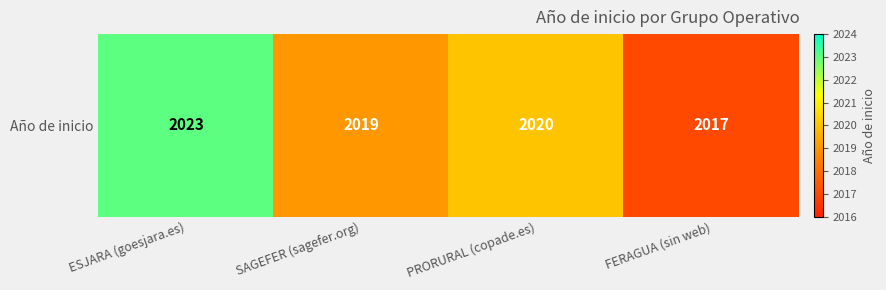

Count the values in the range 2019 to 2023.

3